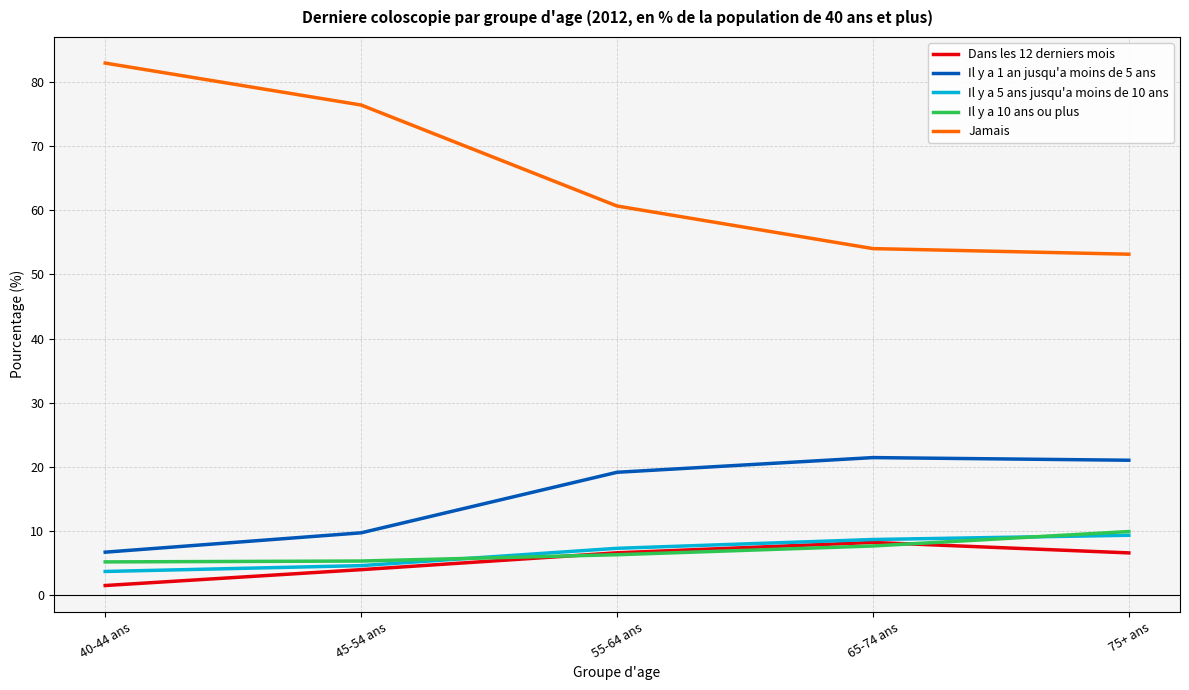

What position from the right is 55-64 ans?

3